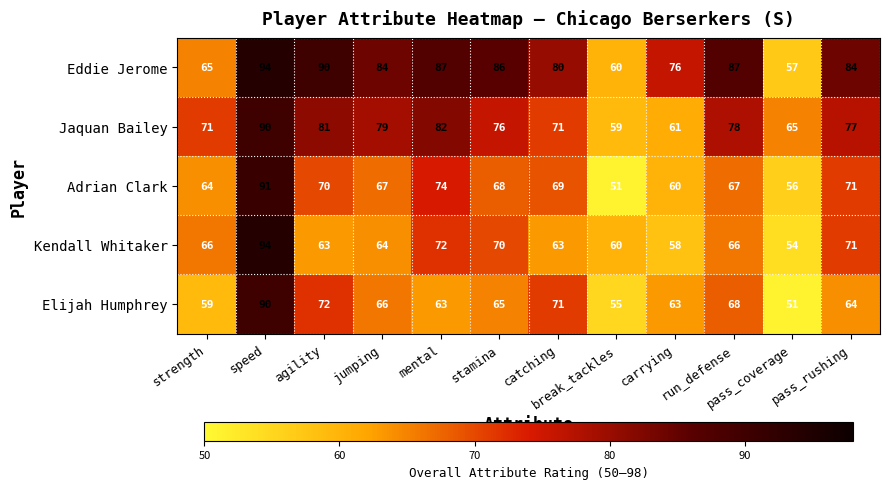

What is the sum of the Jaquan Bailey values at strength and carrying?

132